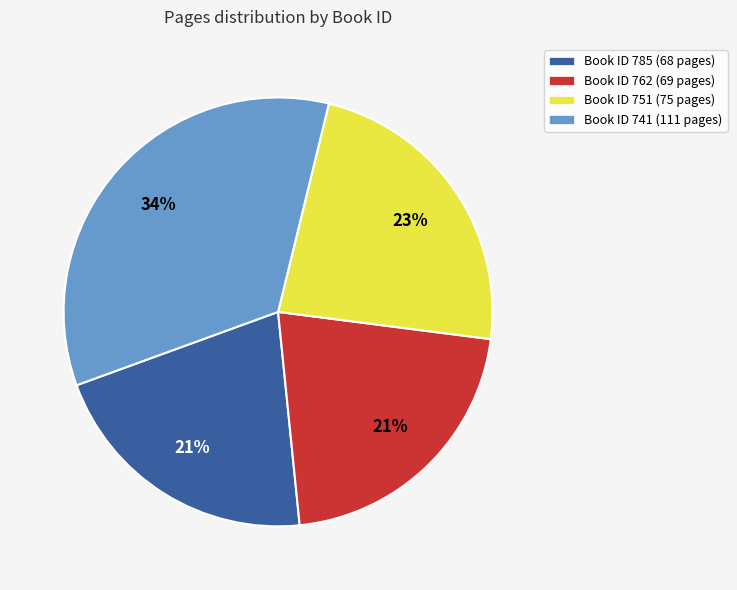

Is there any slice that represents more than half of the pie?

No